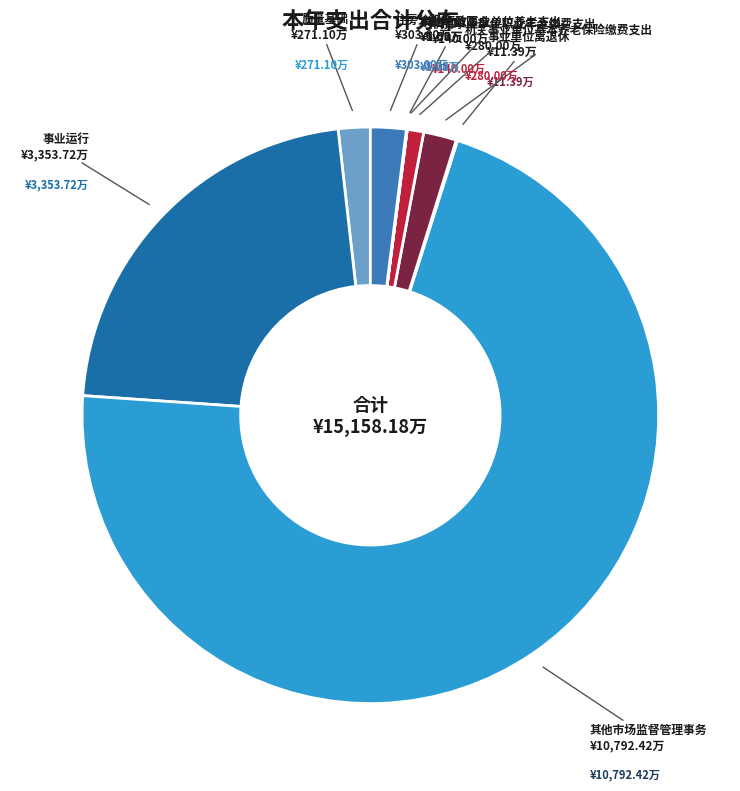

Does 其他市场监督管理事务 represent more than half of the total?

Yes